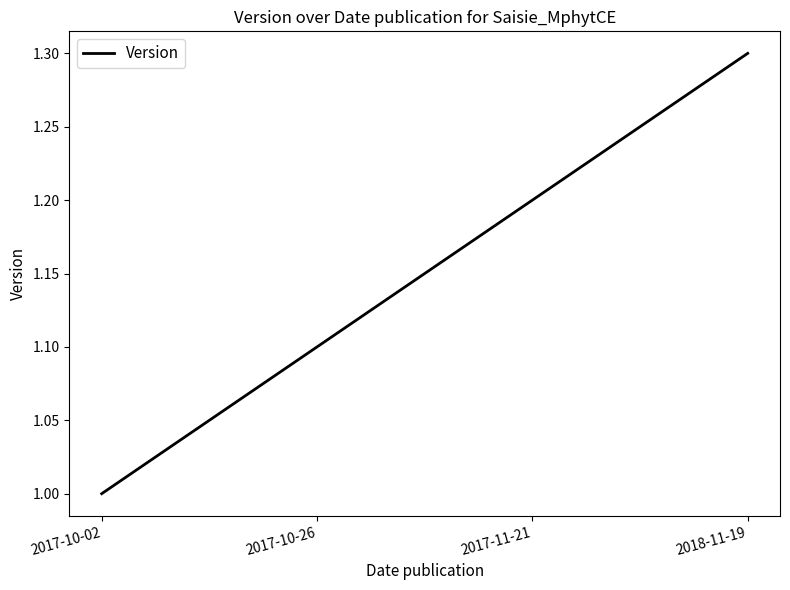

What position from the left is 2017-10-02?

1